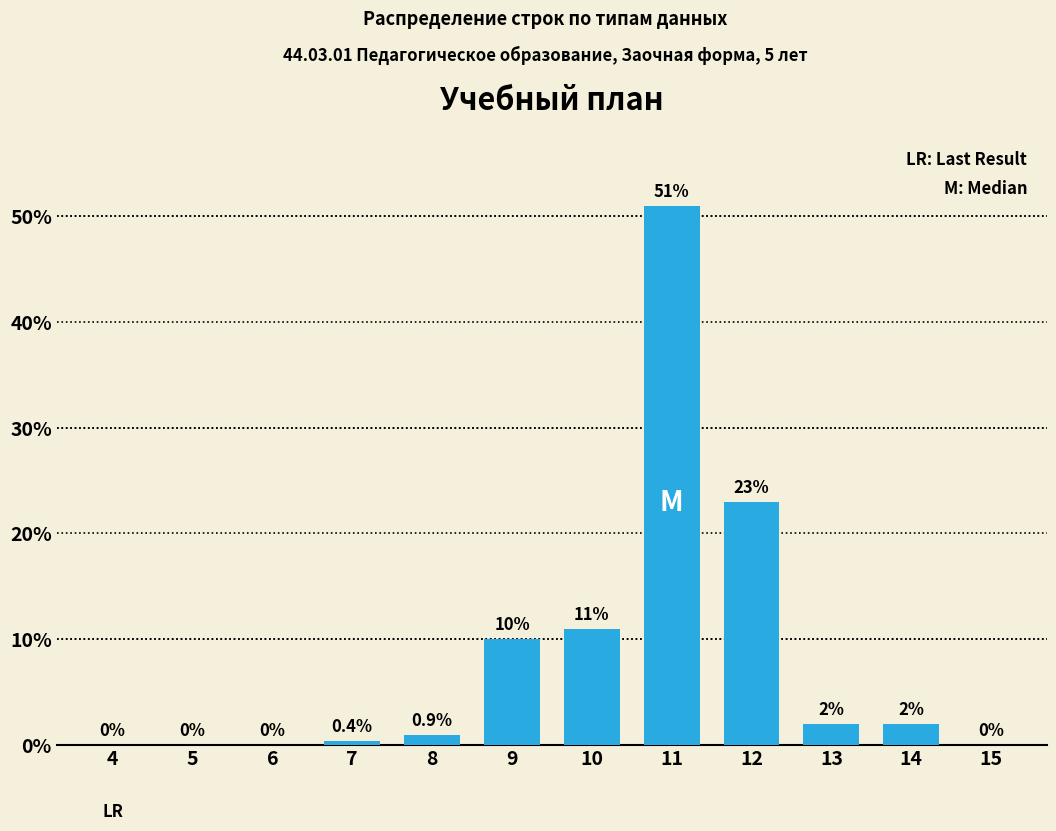

Reading left to right, what are all the values shown in this chart?

4=0.0	5=0.0	6=0.0	7=0.4	8=0.9	9=10.0	10=11.0	11=51.0	12=23.0	13=2.0	14=2.0	15=0.0